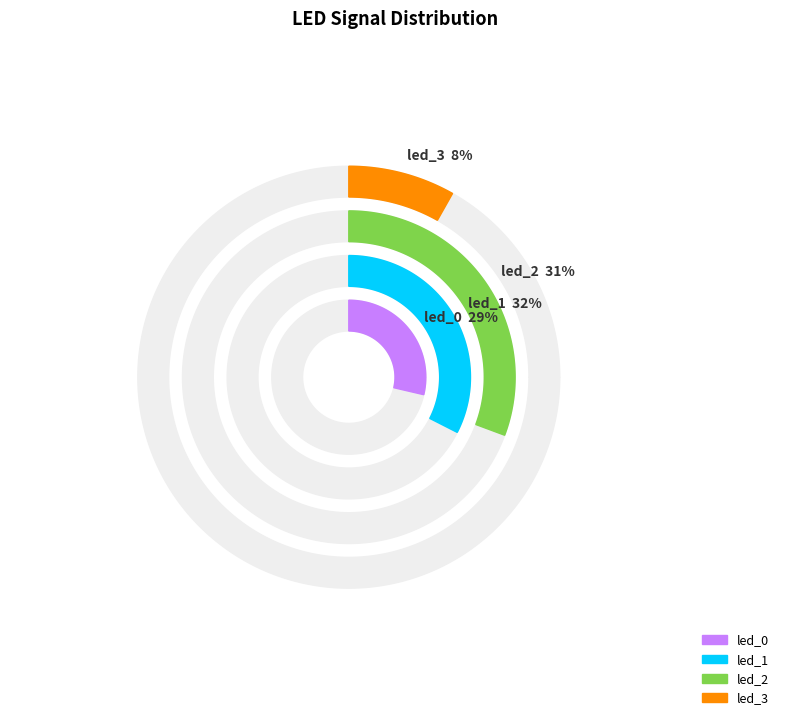

Is it true that led_2 is 38% of the pie?

False